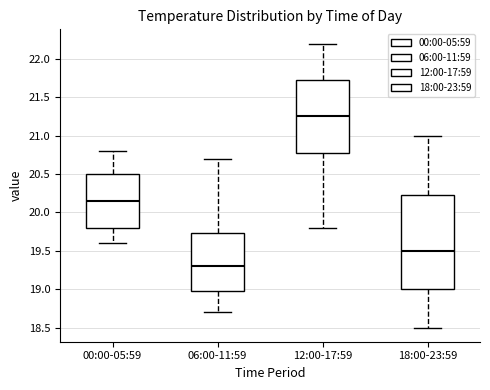

Reading left to right, read every box against the y-axis: the position of its median line, the range the box covers, and the ends of its whiskers. The values are not printed on the chart, so give them approximately, as read against the axis.

00:00-05:59: median 20.15, box 19.80 to 20.50, whiskers 19.60 to 20.80
06:00-11:59: median 19.30, box 19.00 to 19.75, whiskers 18.70 to 20.70
12:00-17:59: median 21.25, box 20.80 to 21.75, whiskers 19.80 to 22.20
18:00-23:59: median 19.50, box 19.00 to 20.25, whiskers 18.50 to 21.00